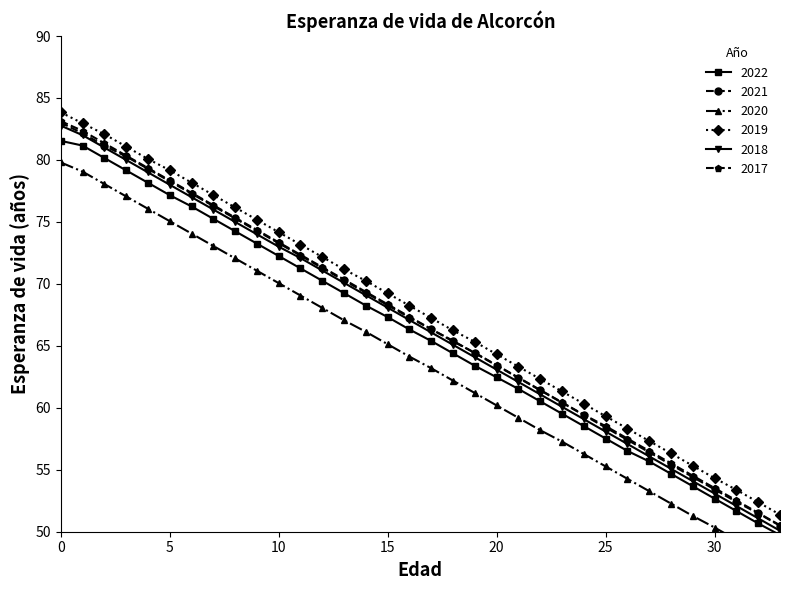

Is it true that 2021 equals 118.2 at 16?

False